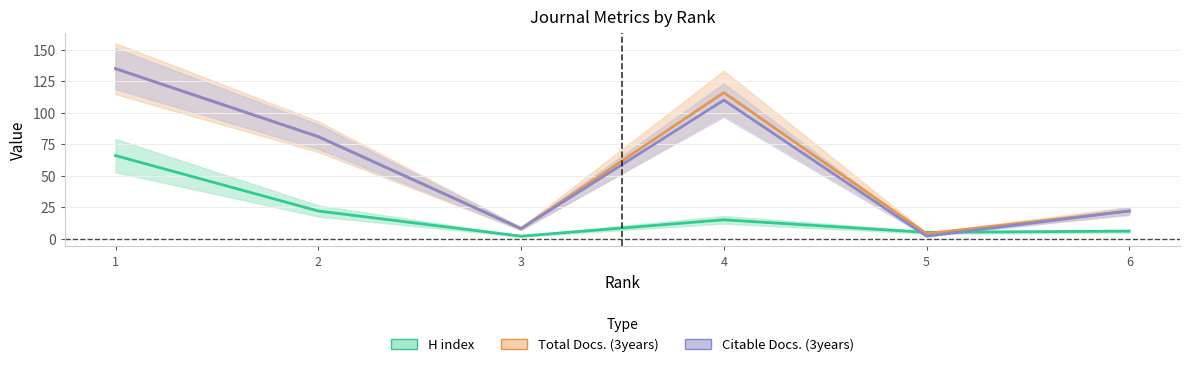

The value of Total Docs. (3years) at 3 is 8. True or false?

True